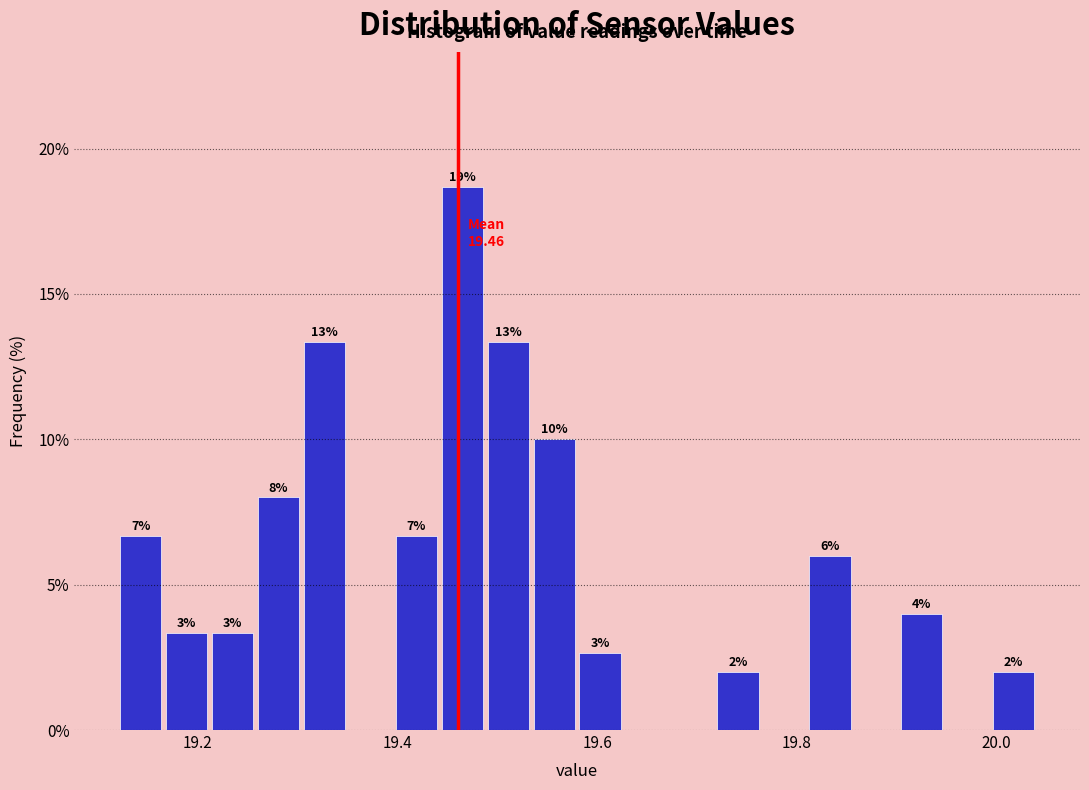

Around what value on the x-axis is the tallest bar? Give the approximate position of its centre, as read against the axis.

19.46